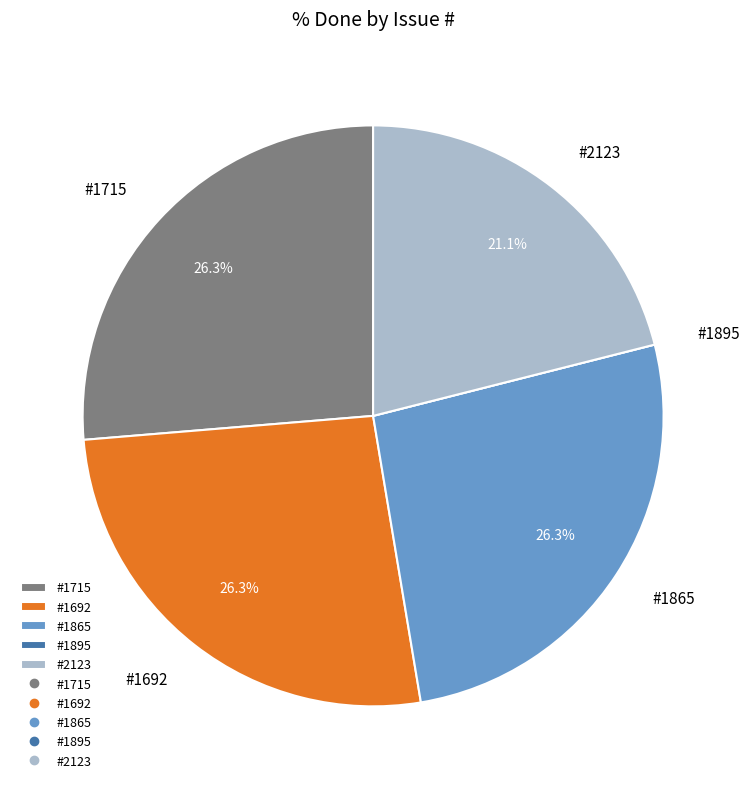

Between #2123 and #1715, which is larger?

#1715